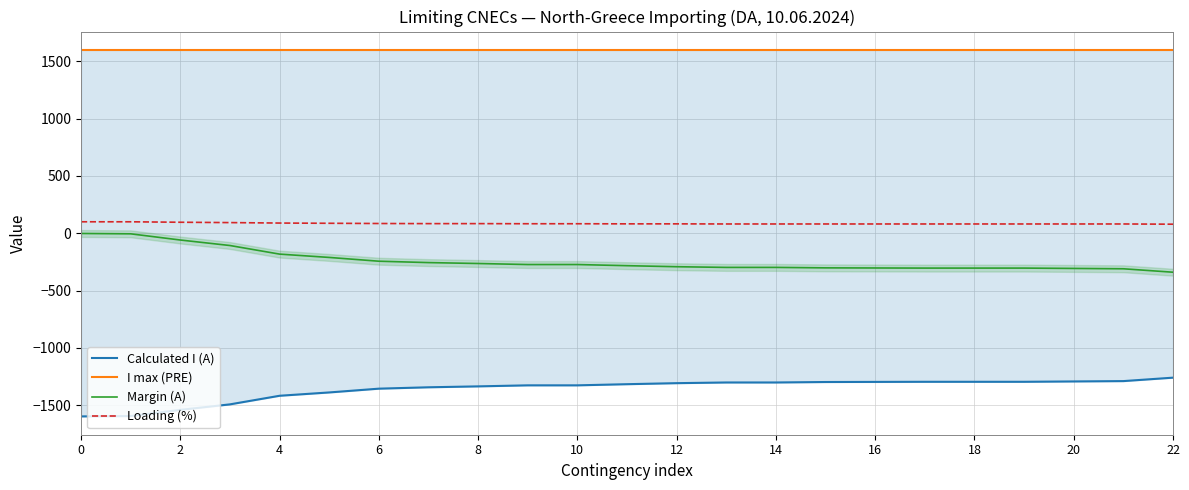

True or false: Loading (%) and Margin (A) cross at least once.

False